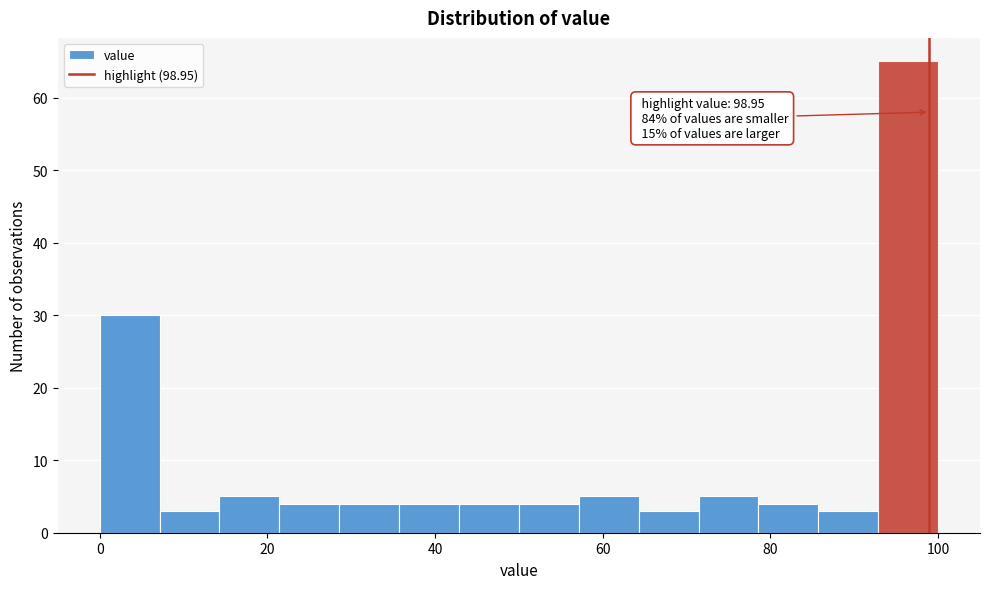

Read against the x-axis, roughly where is the centre of the tallest bar?

96